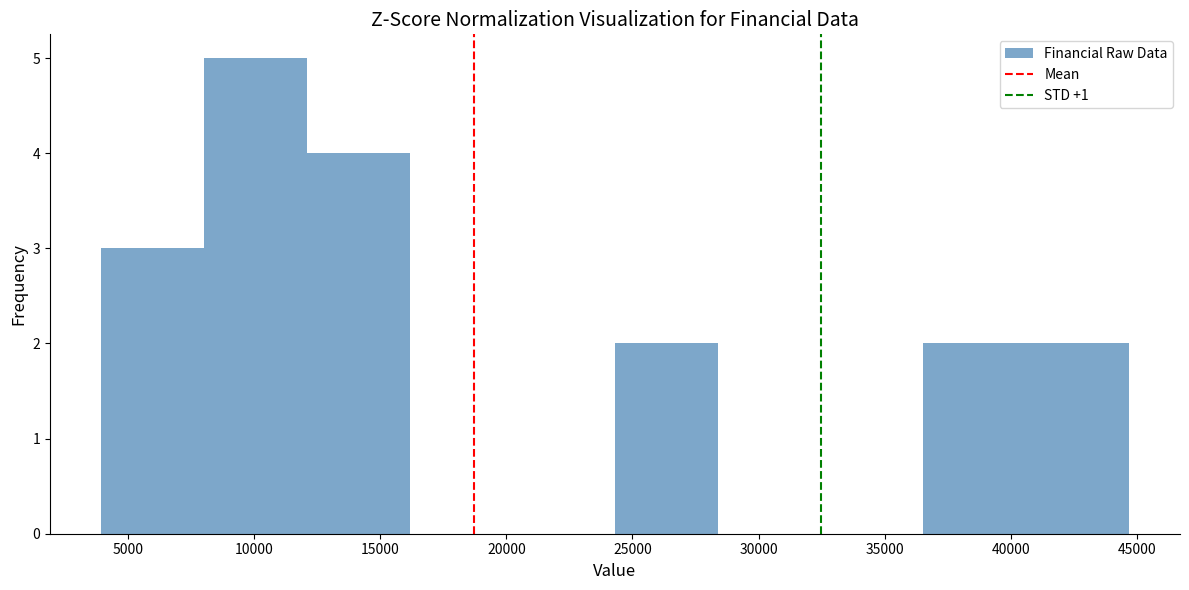

Reading left to right, transcribe this chart: for each bar, give the range it covers on the x-axis and its height. Neither the bar edges nor the heights are printed on the chart, so give them approximately, as read against the axes.

4000 to 8000: 3
8000 to 12000: 5
12000 to 16000: 4
16000 to 20000: 0
20000 to 24500: 0
24500 to 28500: 2
28500 to 32500: 0
32500 to 36500: 0
36500 to 40500: 2
40500 to 44500: 2